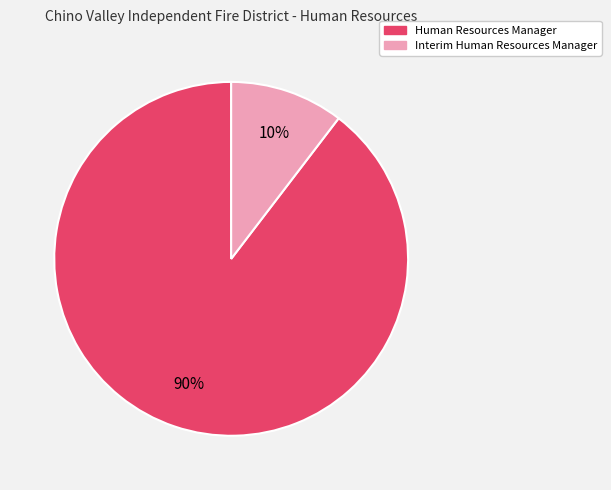

The Interim Human Resources Manager slice represents 1% of the pie. True or false?

False